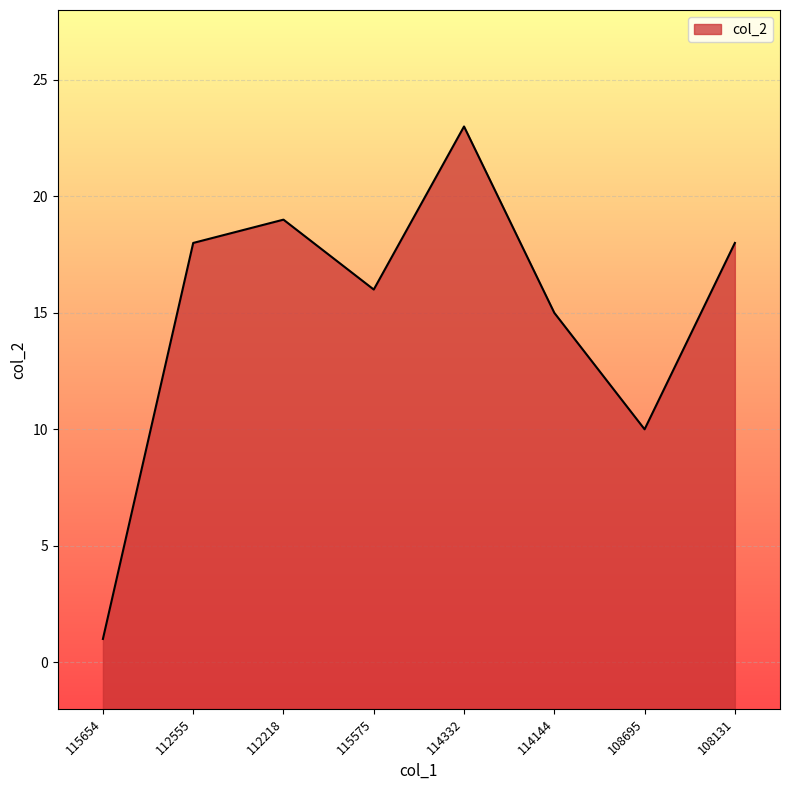

How many lines are shown in the chart?

1